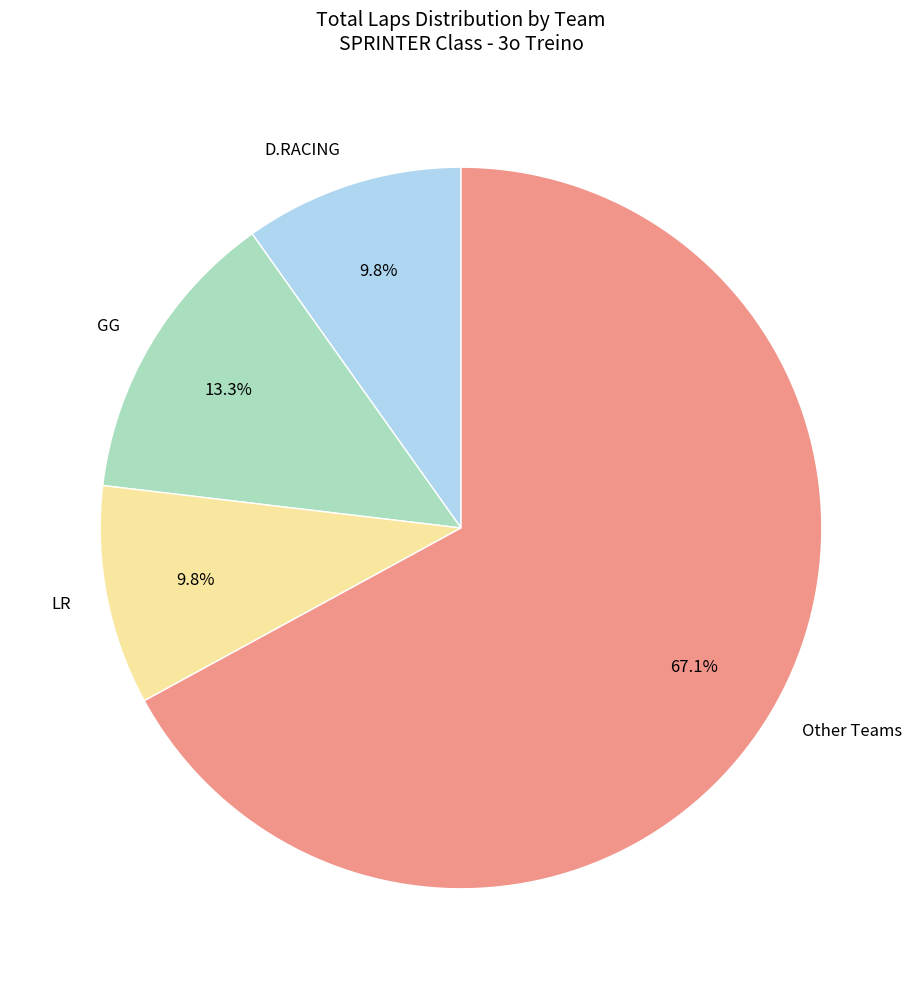

Count the number of slices in the pie.

4